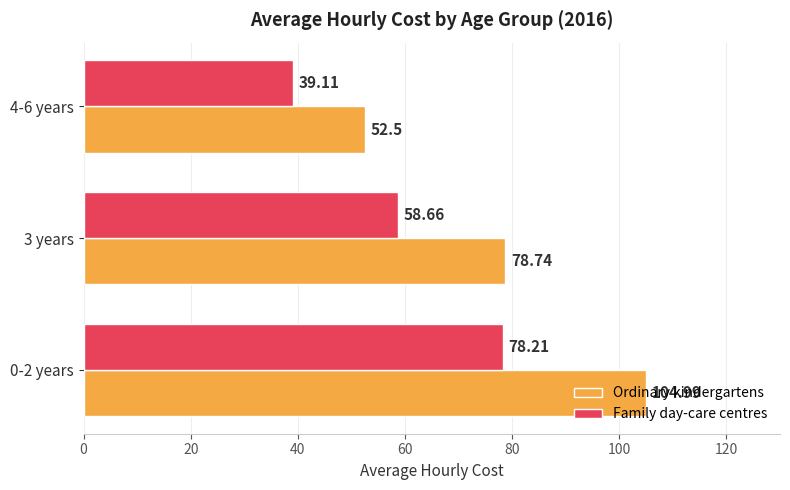

Which series changed the most between 0-2 years and 4-6 years?

Ordinary kindergartens